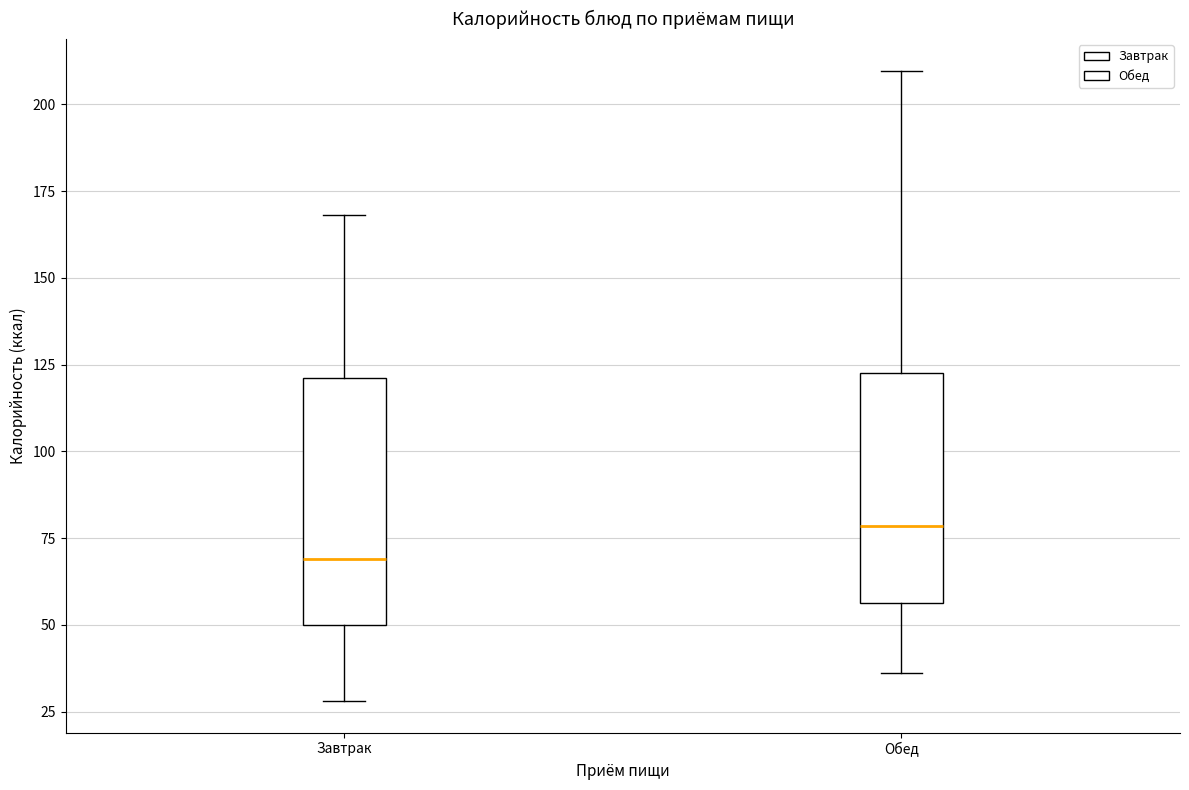

Which box has the highest median line?

Обед